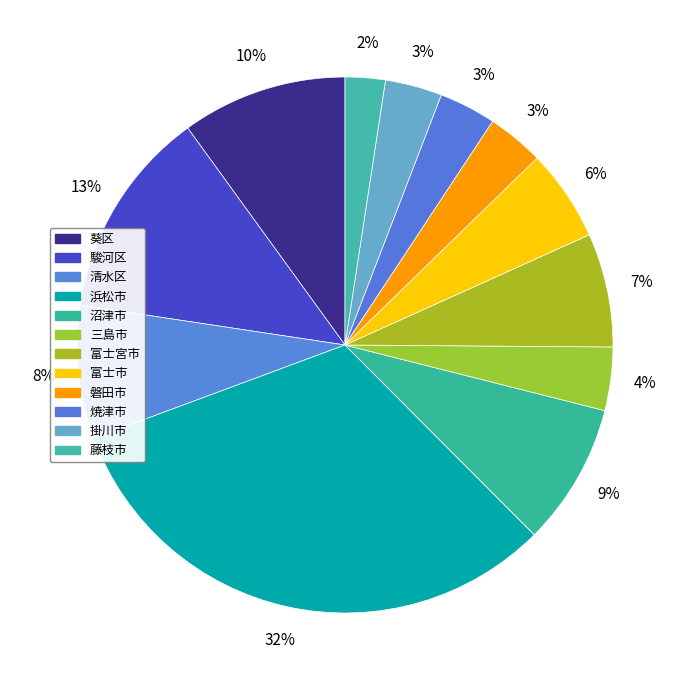

How many segments does this pie chart have?

12